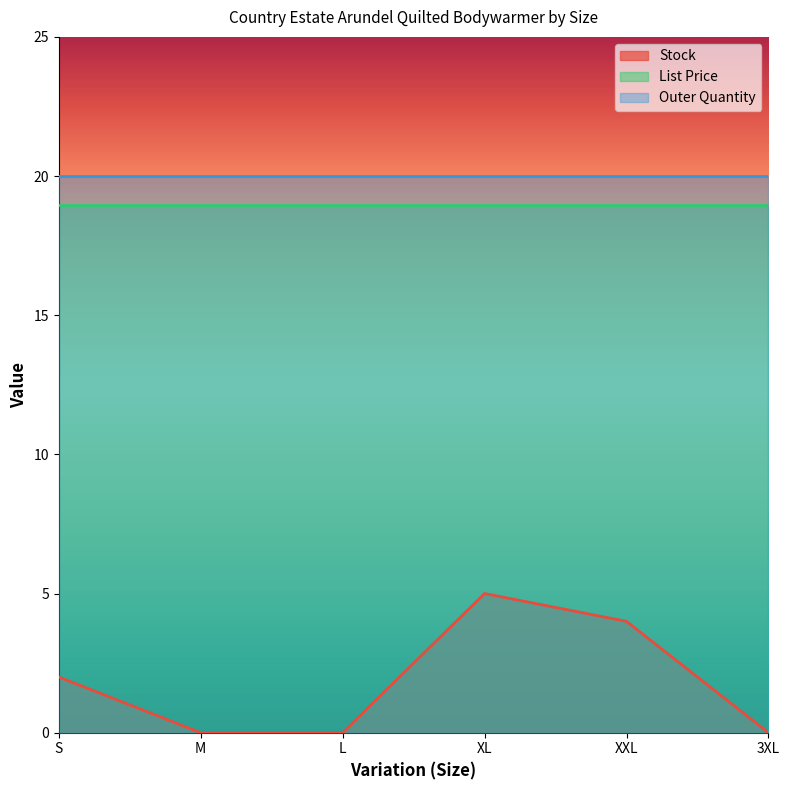

True or false: List Price and Outer Quantity cross at least once.

False